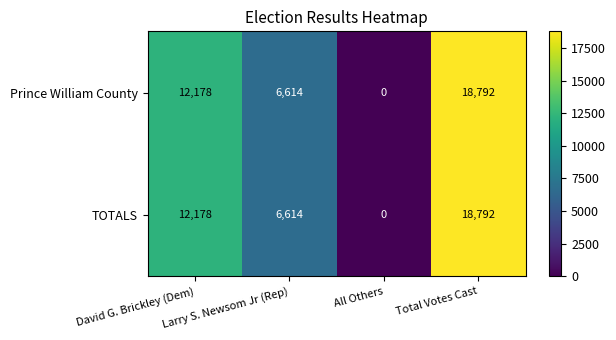

True or false: Prince William County has a value of 9992 at All Others.

False